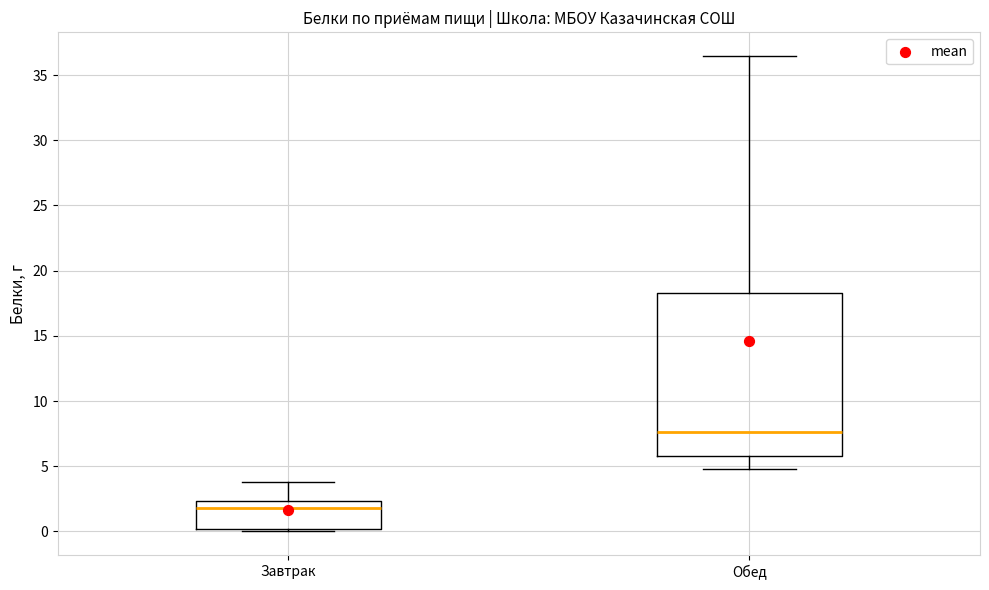

Where is the lower edge of the box for Обед on the y-axis? The values are not printed on the chart, so give them approximately, as read against the axis.

6.0